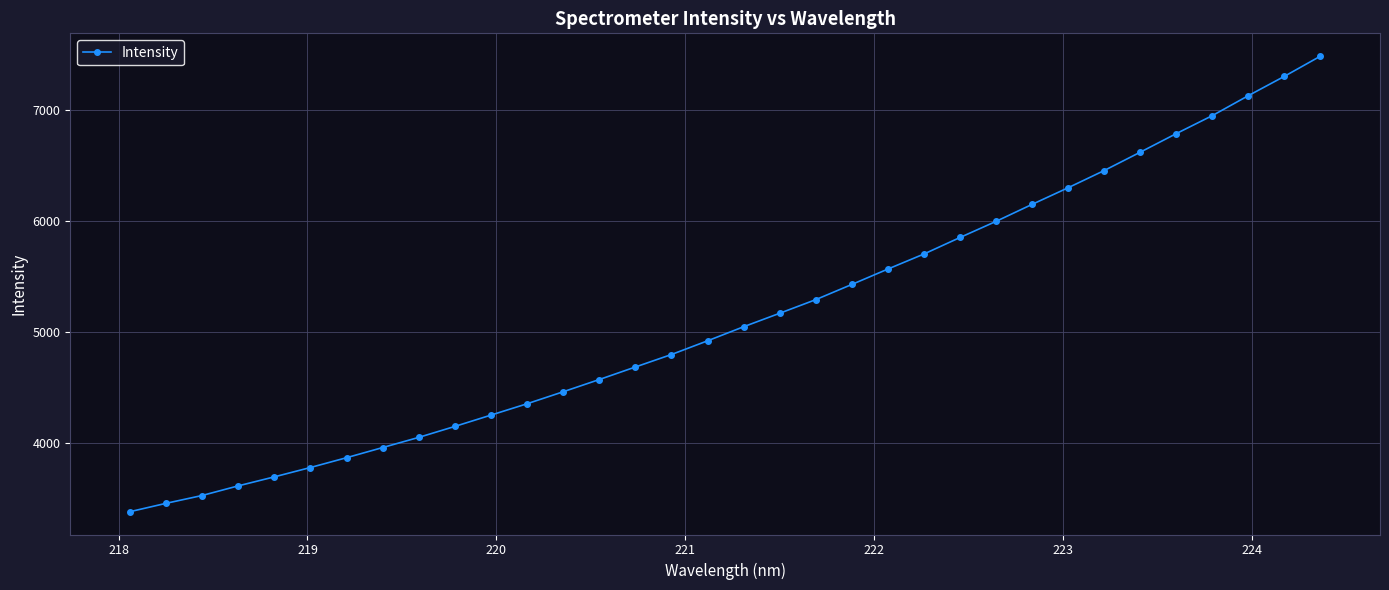

What is the value of the 21st point from the left?

5425.5